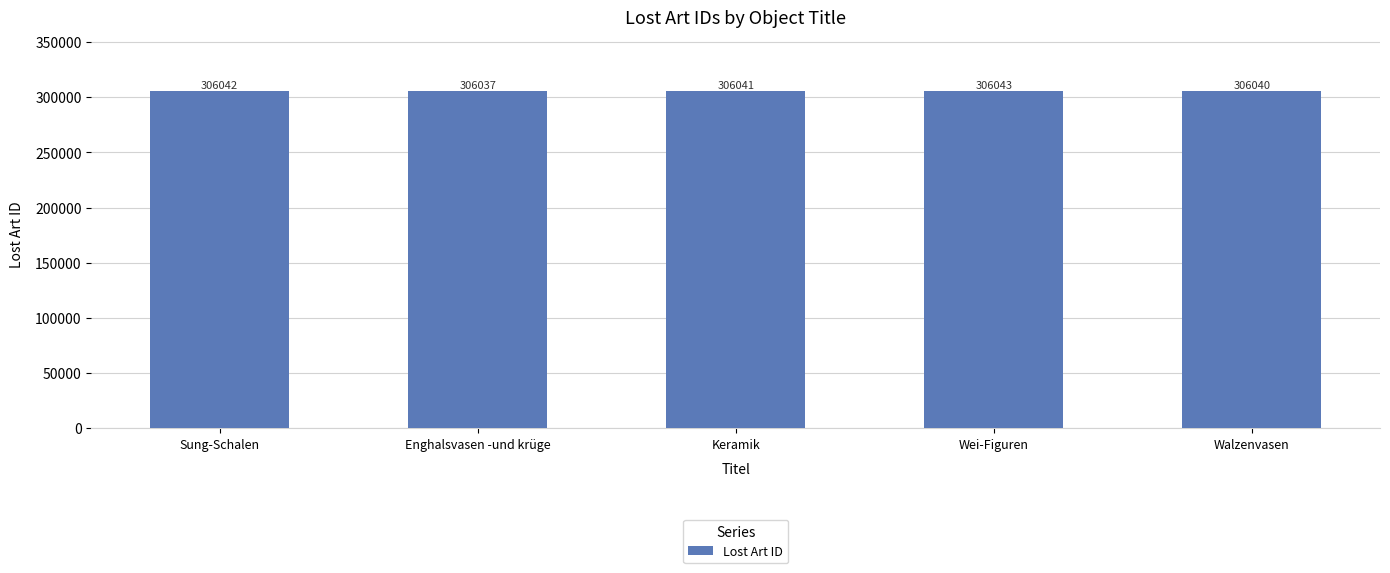

Rank the categories by value from highest to lowest.

Wei-Figuren, Sung-Schalen, Keramik, Walzenvasen, Enghalsvasen -und krüge